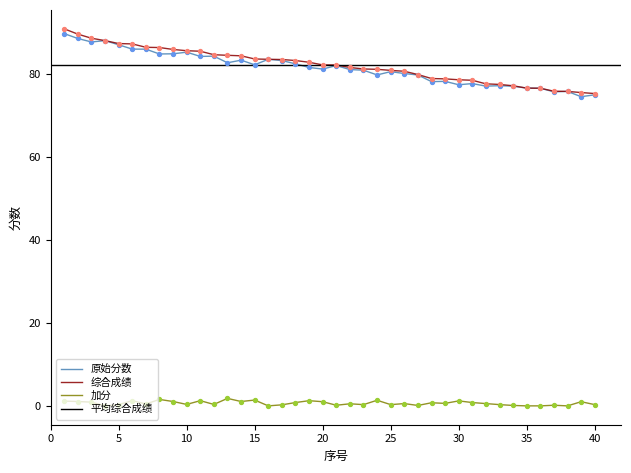

Which series contains the highest Y value?

综合成绩